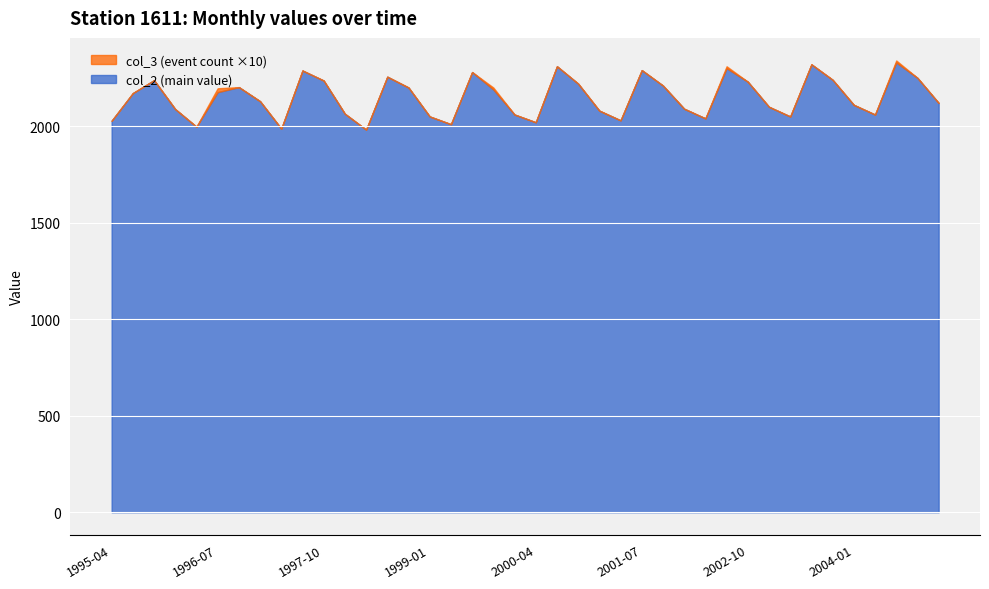

Is the value of col_3 at 1995-04 greater than the value of col_2 at 2002-04?

No